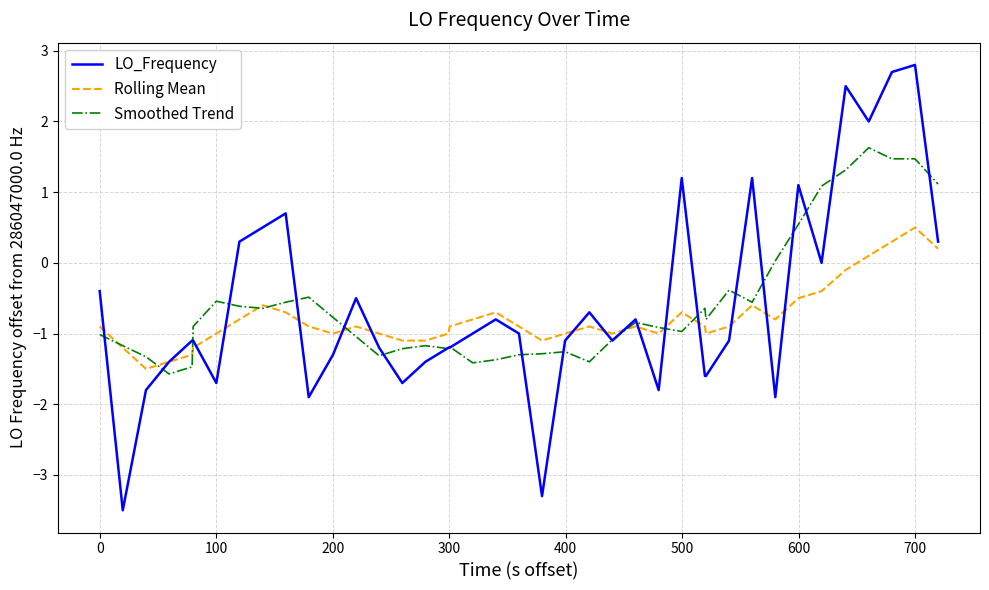

Which series has the largest range (max minus min)?

LO_Frequency